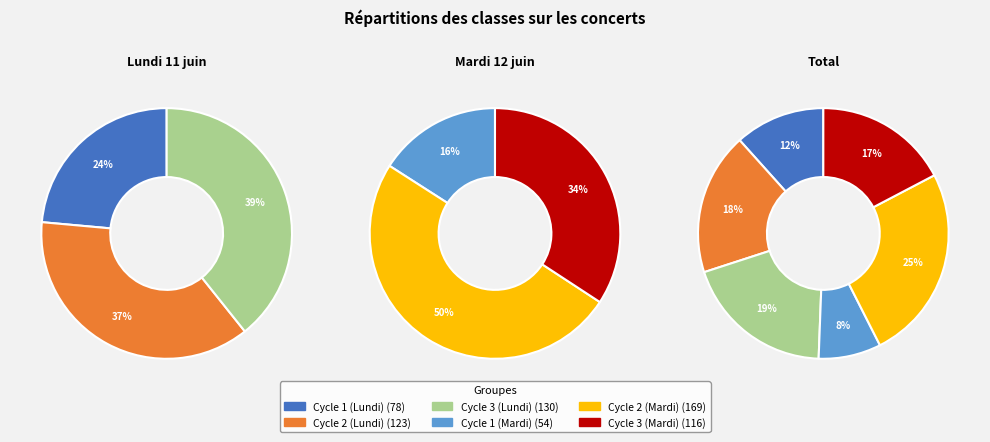

Rank the categories by value from highest to lowest.

Cycle 2 (Mardi), Cycle 3 (Lundi), Cycle 2 (Lundi), Cycle 3 (Mardi), Cycle 1 (Lundi), Cycle 1 (Mardi)